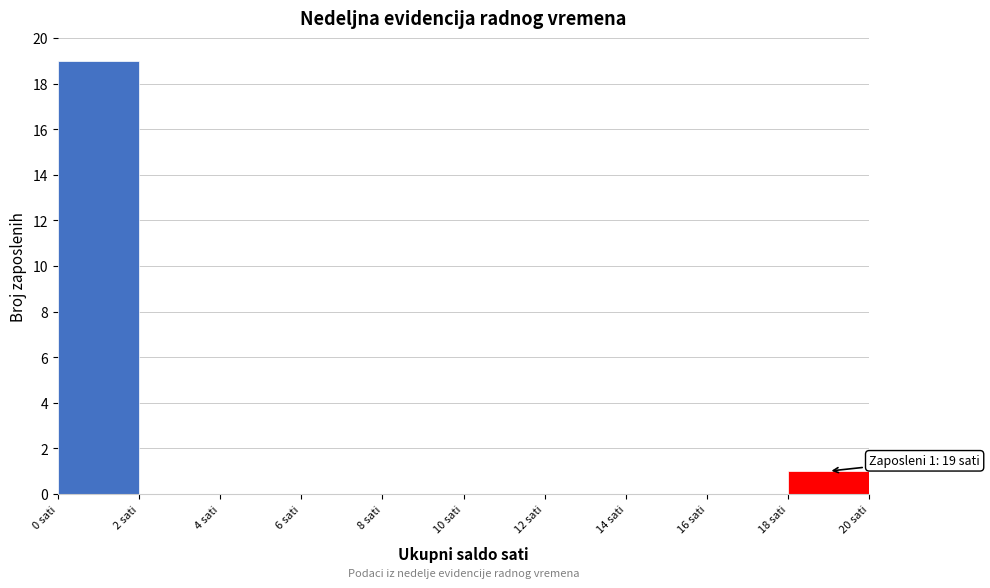

Which range on the x-axis has the tallest bar?

0 to 2